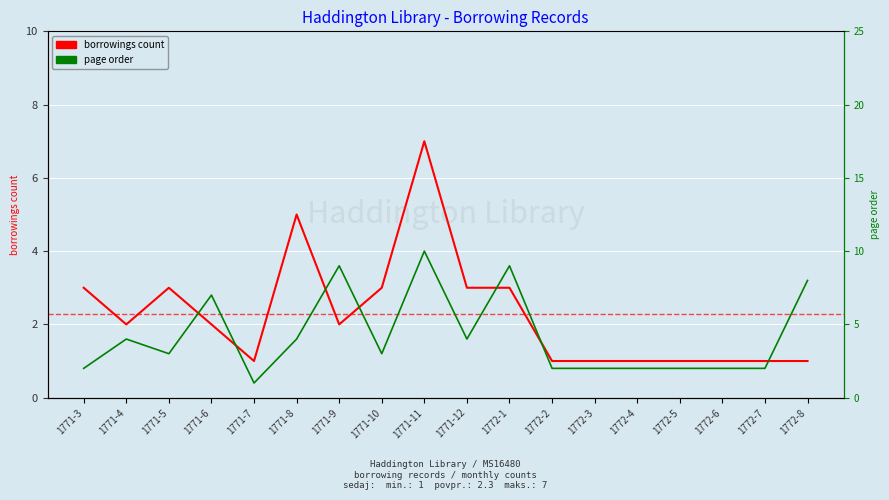

At which label does borrowings count reach its minimum?

1771-7